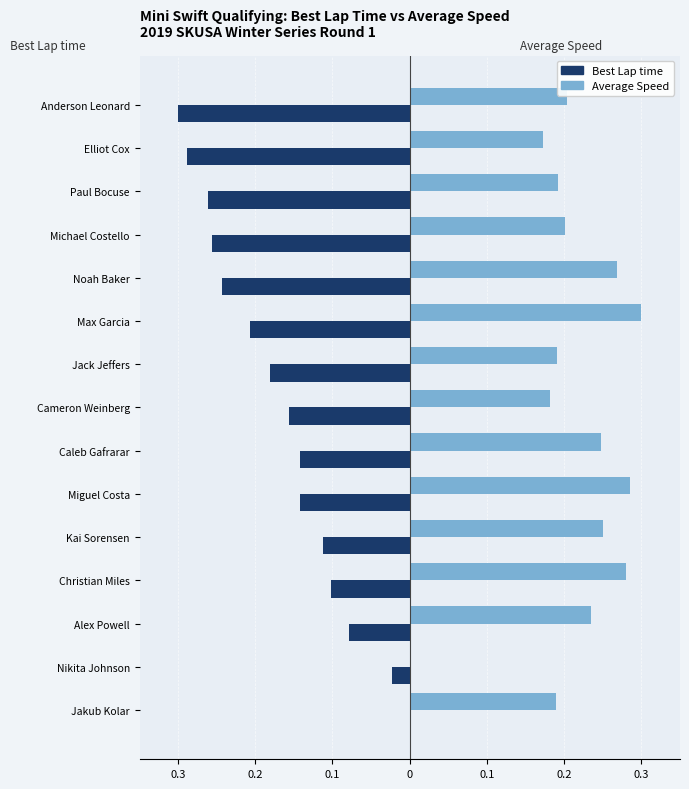

What are all the series names shown in the legend?

Best Lap time, Average Speed